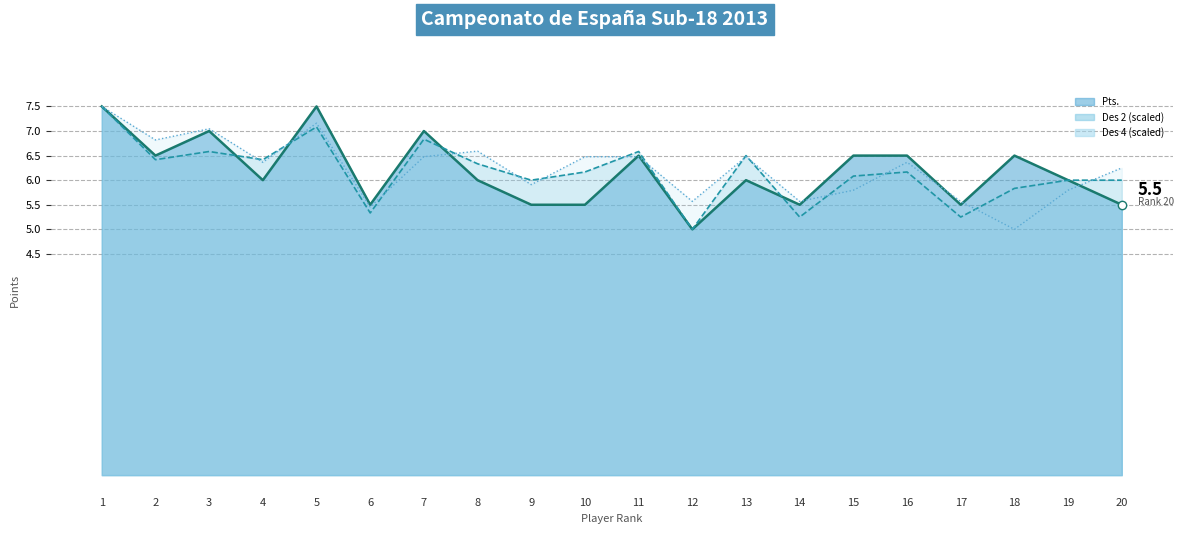

How many data points in Des 4 are less than 6?

8